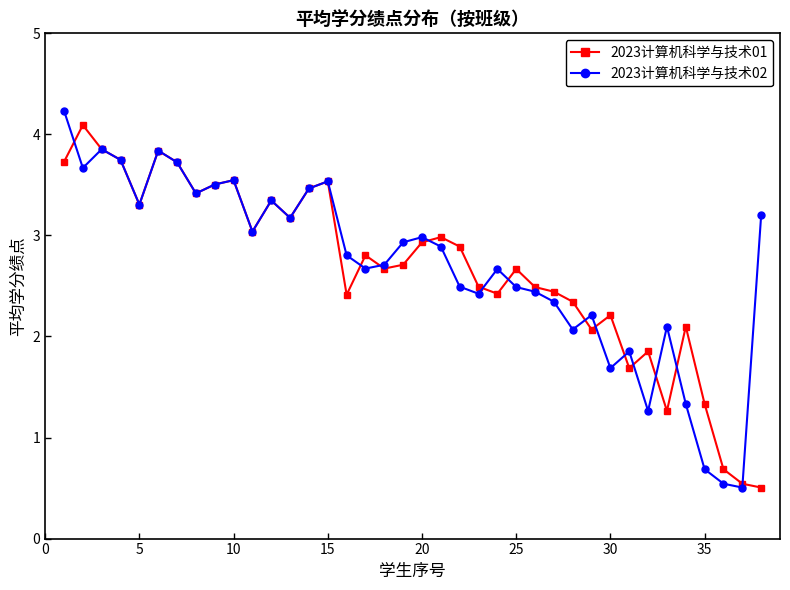

What is the value of the 2023计算机科学与技术01 point at the 15th from the left?

3.5